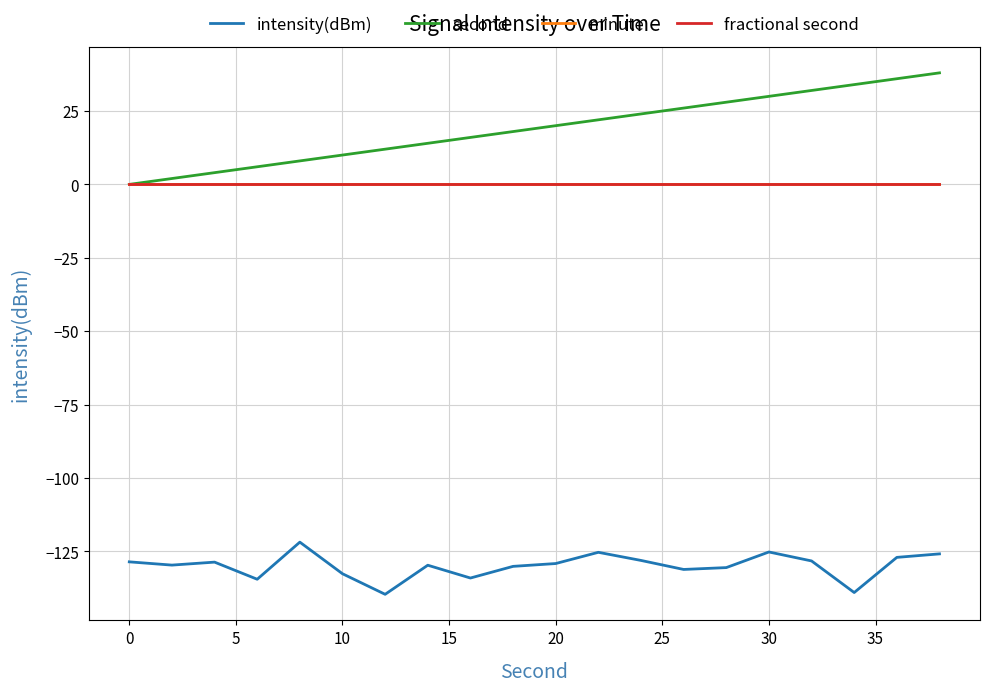

Does the chart display data point markers on the line(s)?

No